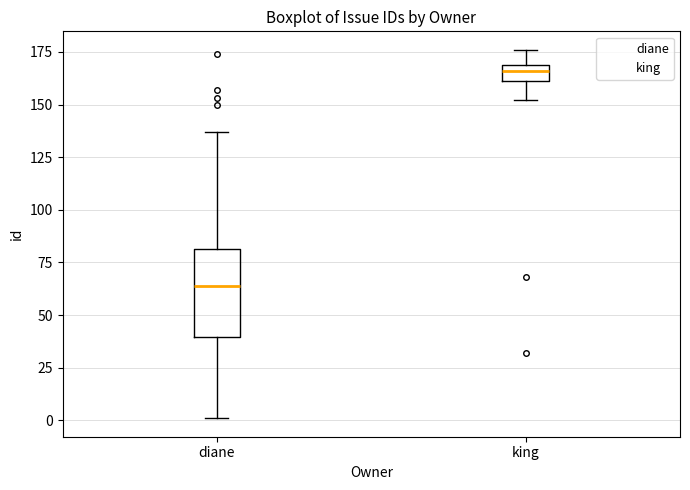

Where is the upper edge of the box for diane on the y-axis? The values are not printed on the chart, so give them approximately, as read against the axis.

80